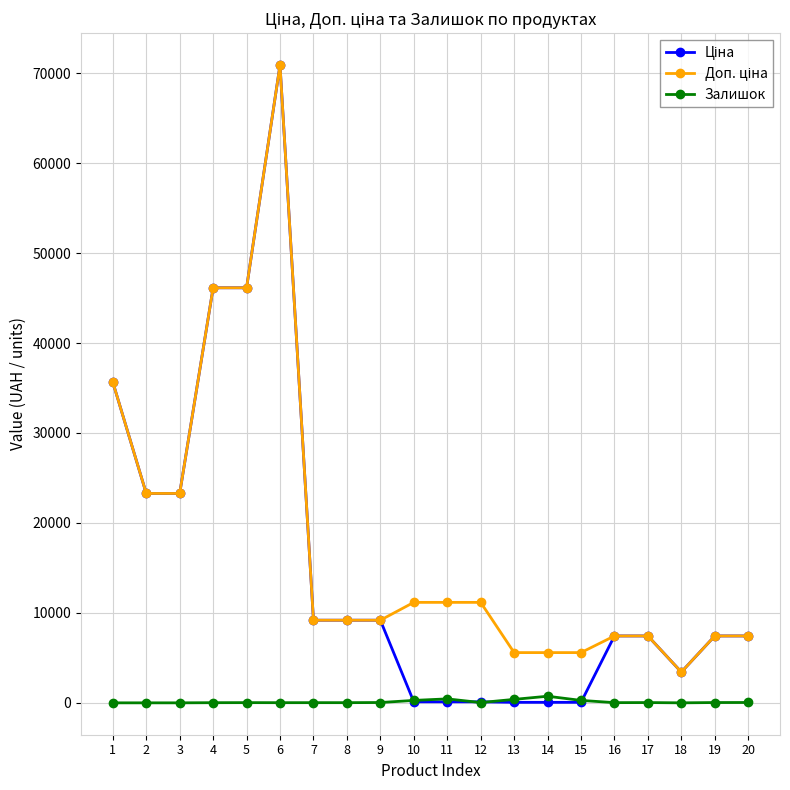

The Залишок series shows 16.0 at 4. True or false?

True